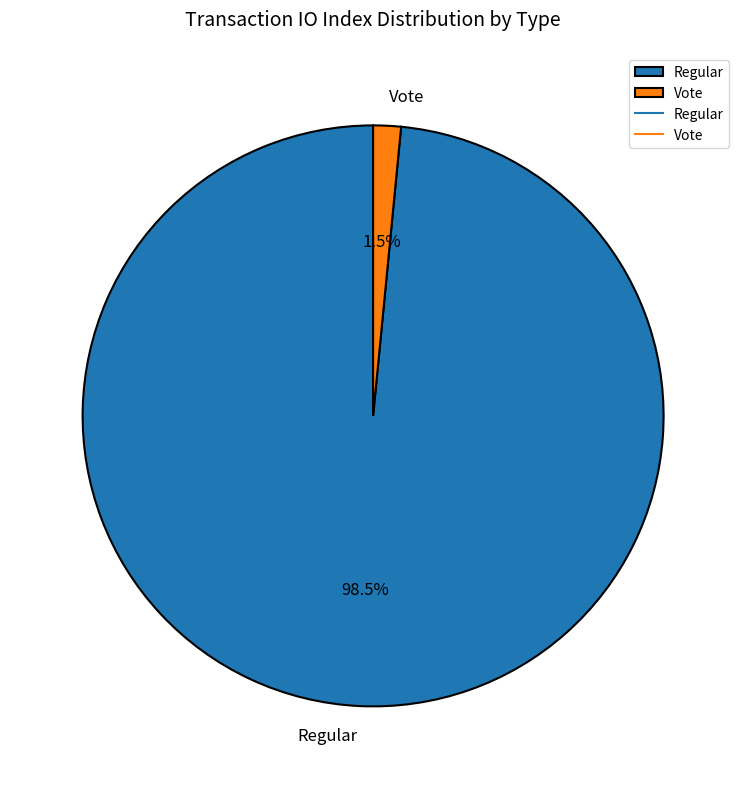

Combined, do Vote and Regular account for over 50%?

Yes